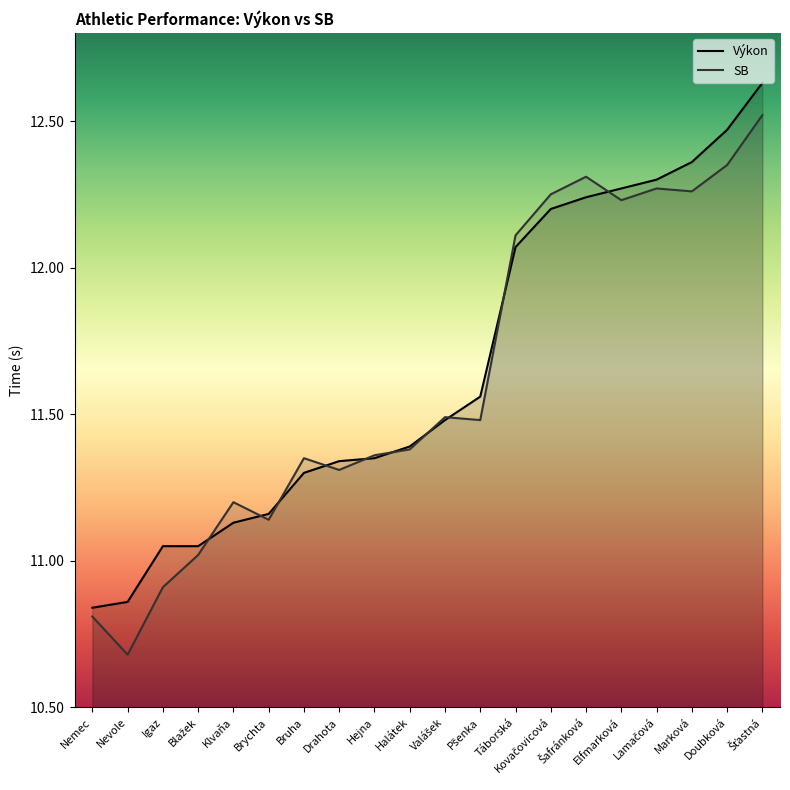

True or false: SB has a value of 17.8 at Hejna.

False